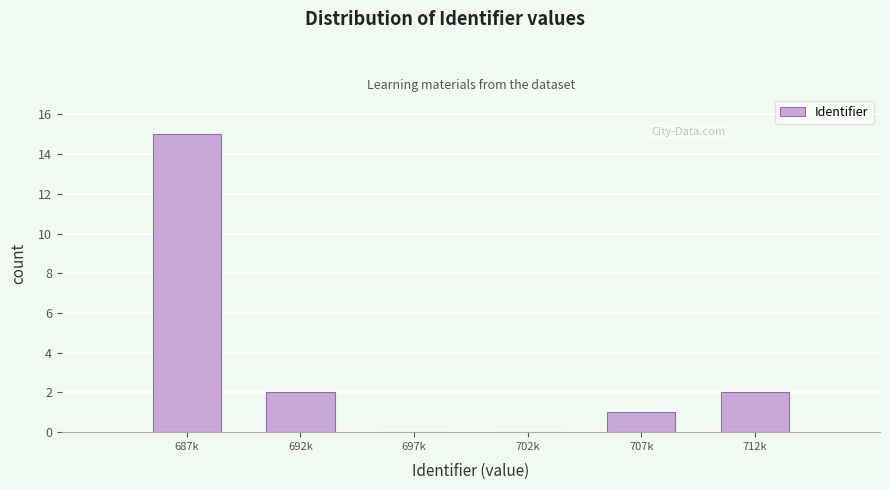

Reading left to right, extract all data points from this chart.

687k=15	692k=2	697k=0	702k=0	707k=1	712k=2